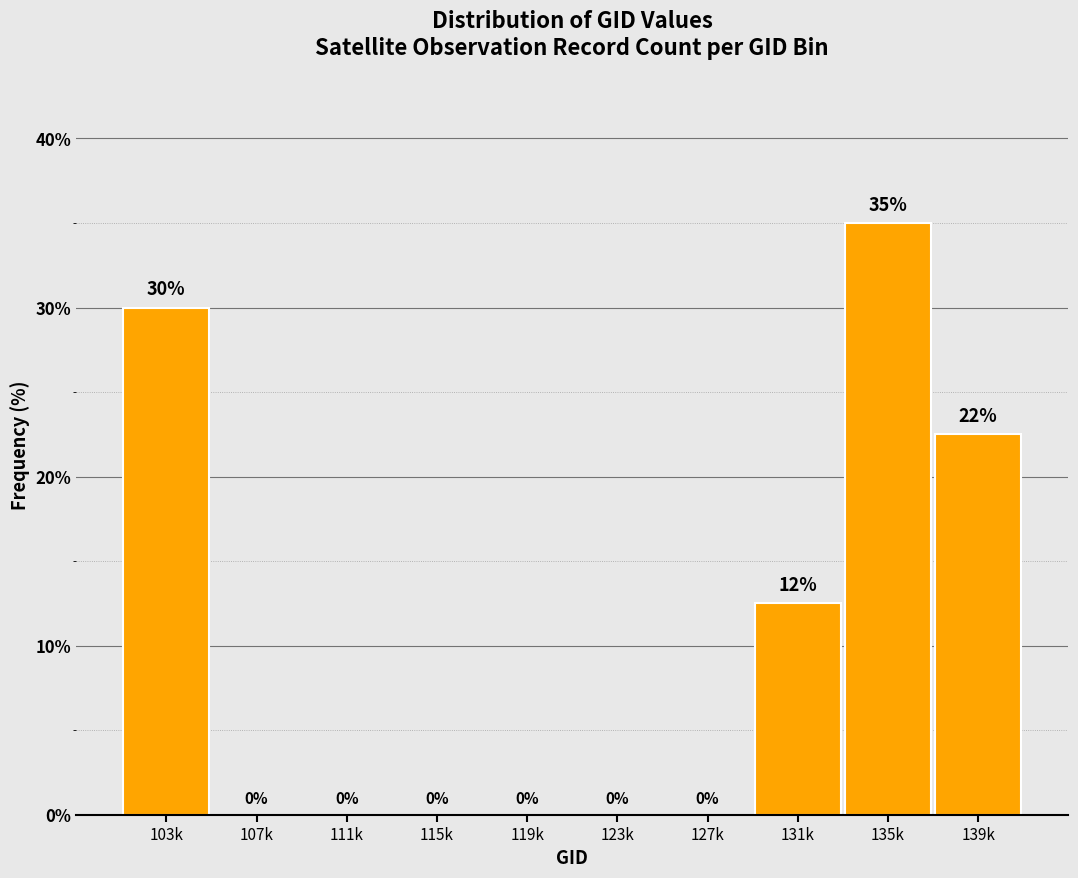

Where is the data nearest to the value 17?

131k